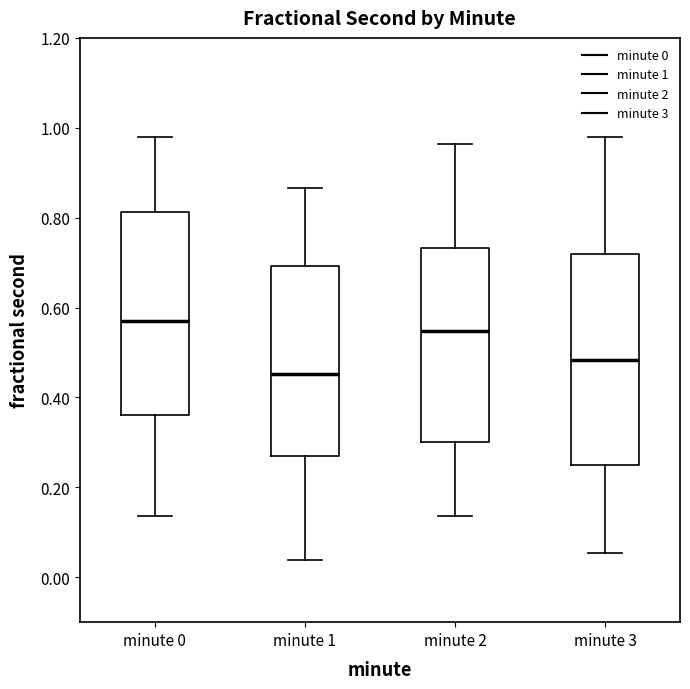

Reading left to right, read every box against the y-axis: the position of its median line, the range the box covers, and the ends of its whiskers. The values are not printed on the chart, so give them approximately, as read against the axis.

minute 0: median 0.56, box 0.36 to 0.82, whiskers 0.14 to 0.98
minute 1: median 0.46, box 0.26 to 0.70, whiskers 0.04 to 0.86
minute 2: median 0.54, box 0.30 to 0.74, whiskers 0.14 to 0.96
minute 3: median 0.48, box 0.24 to 0.72, whiskers 0.06 to 0.98